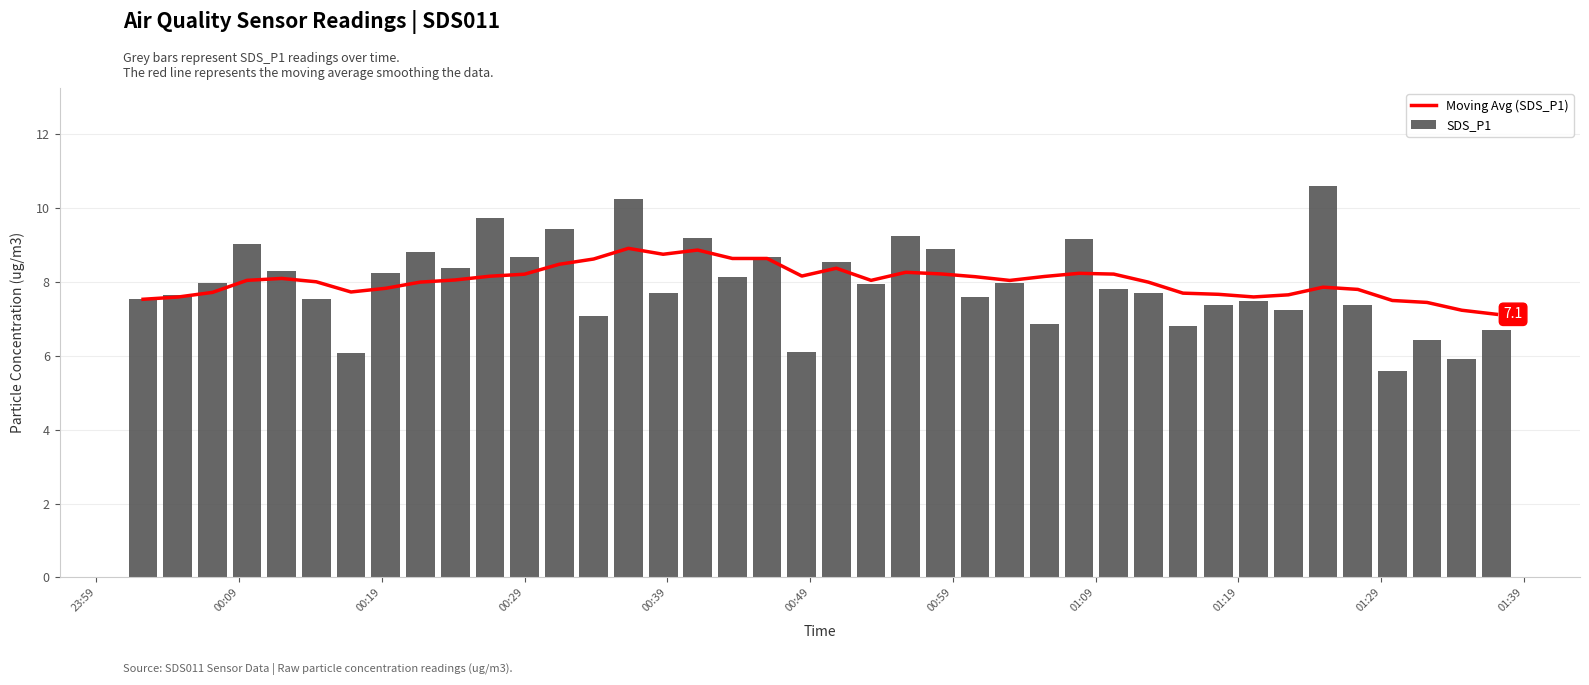

Does the chart contain stacked bars?

No